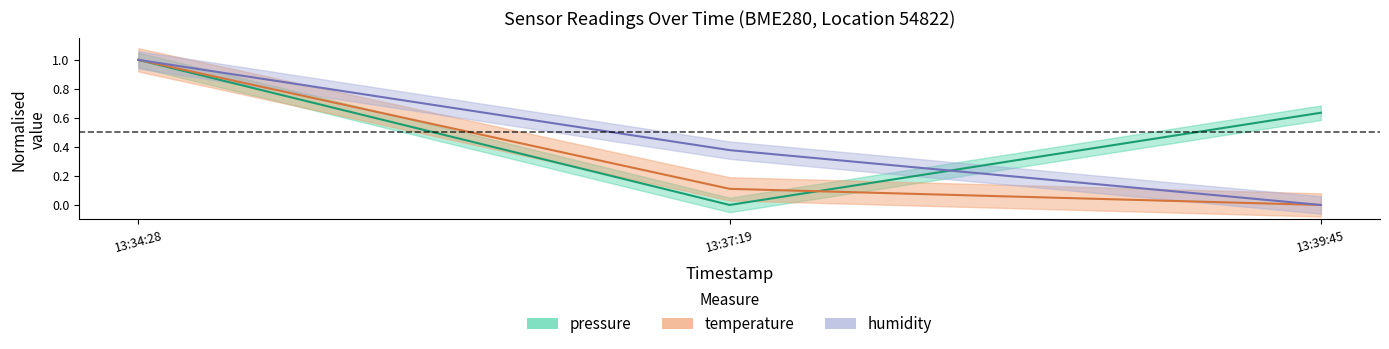

How many temperature values are between 0 and 1?

3